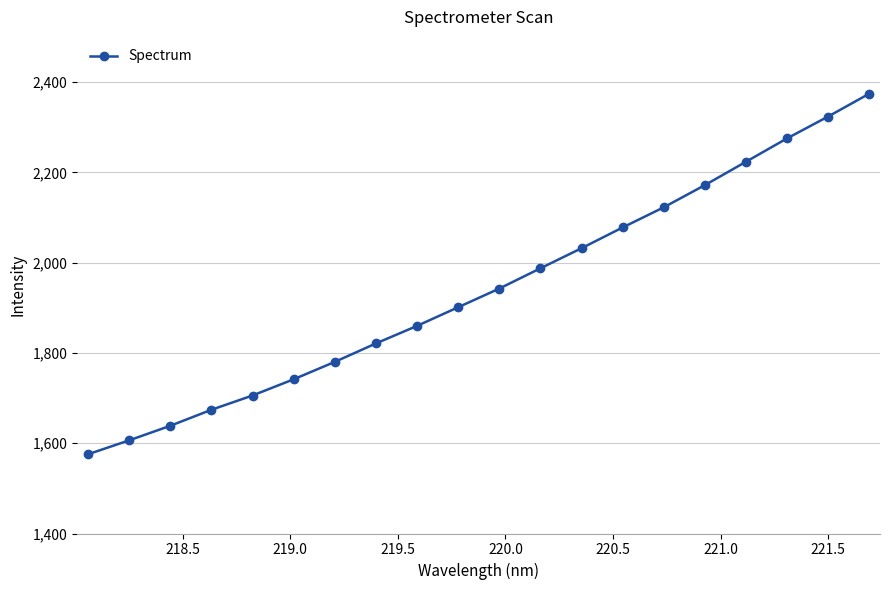

What is the average value?

1941.7